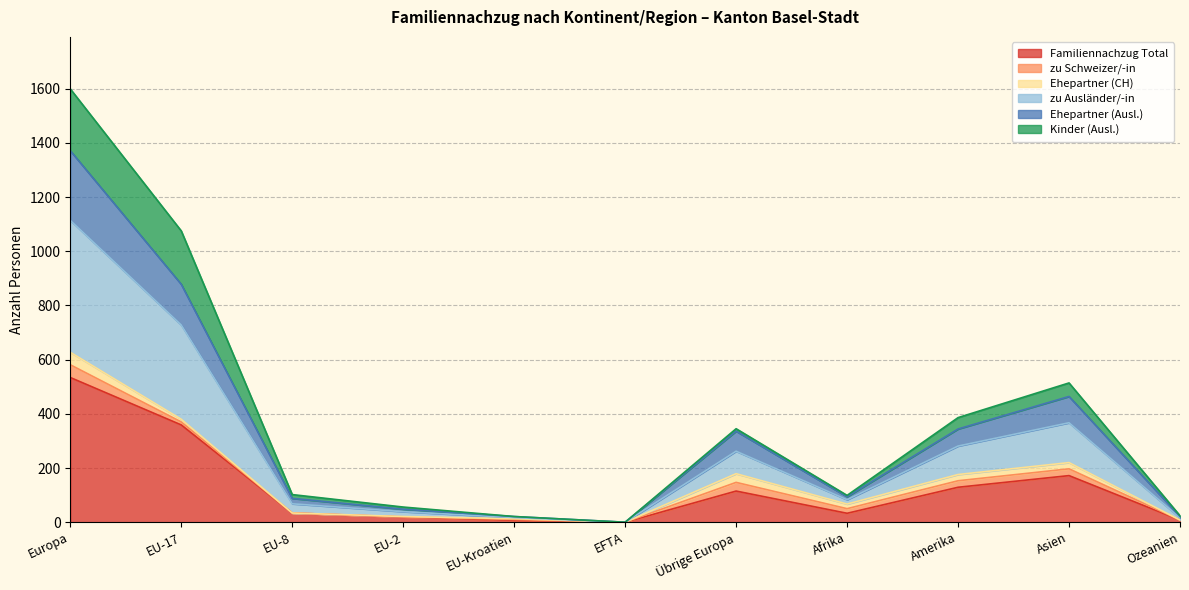

Between EU-Kroatien and Übrige Europa, which series saw the biggest shift?

zu Ausländer/-in